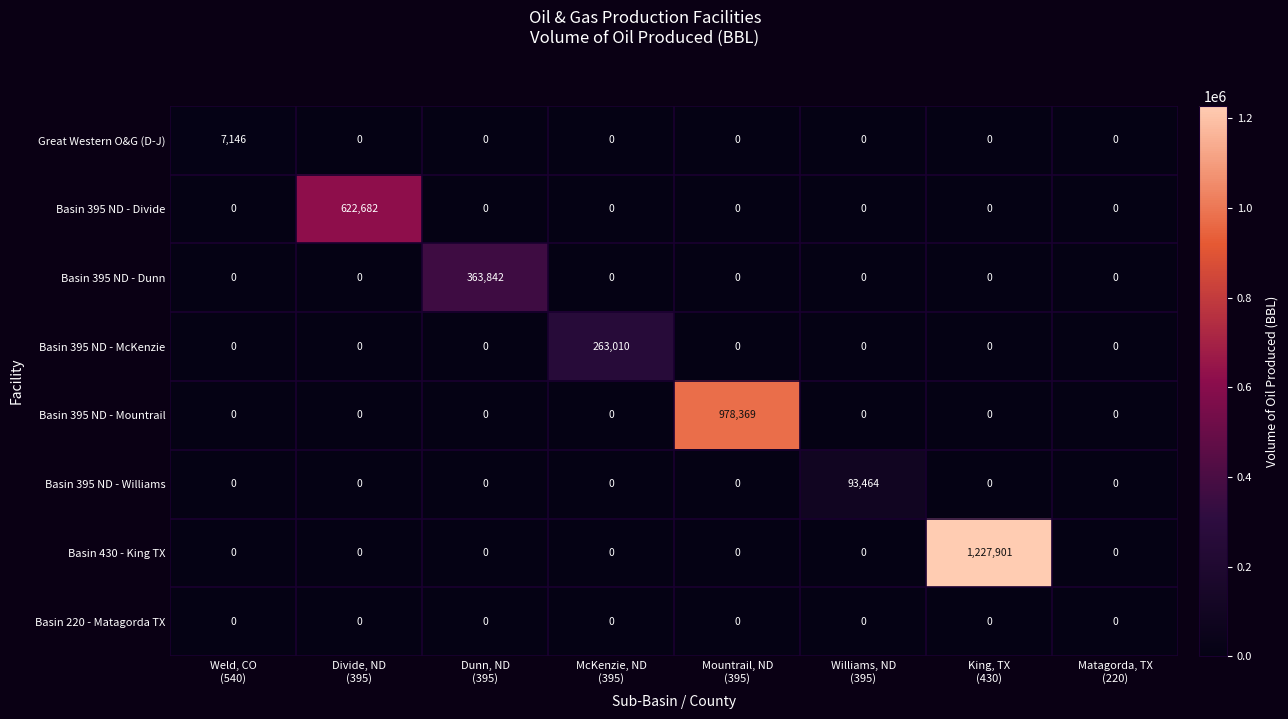

Which series has the widest spread of values?

Basin 430 - King TX